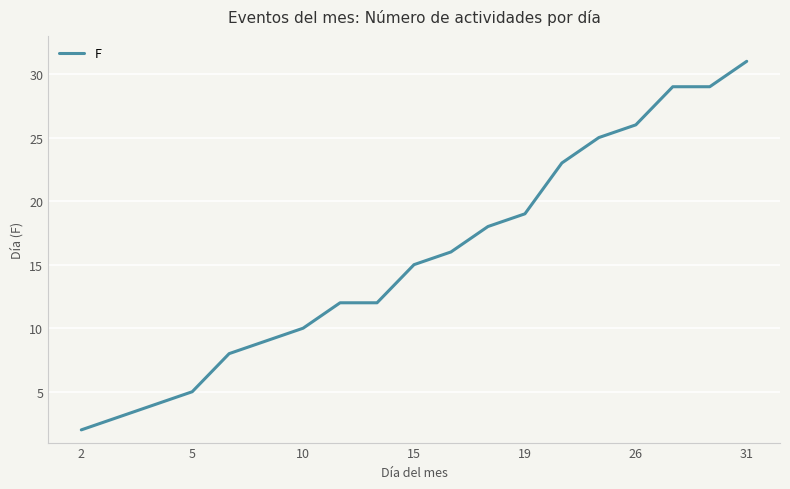

Reading left to right, transcribe all the data shown in this chart.

2	3	4	5	8	9	10	12	12	15	16	18	19	23	25	26	29	29	31